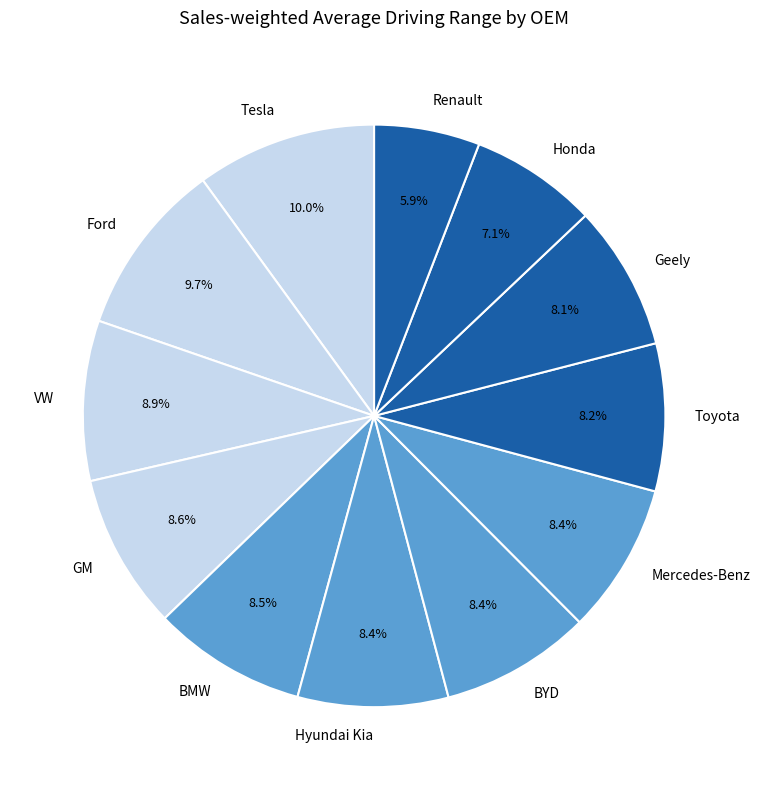

To the nearest percent, what is the average slice percentage?

8%